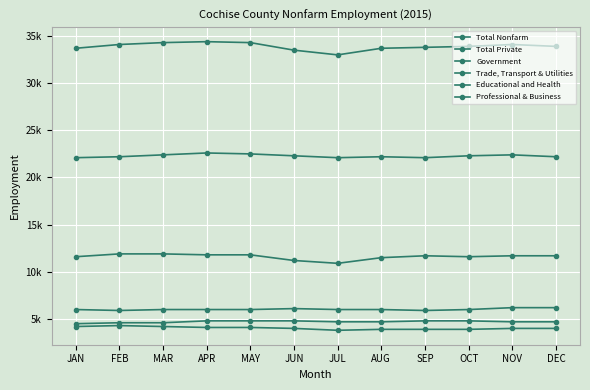

What is the minimum value for Total Private?

22100